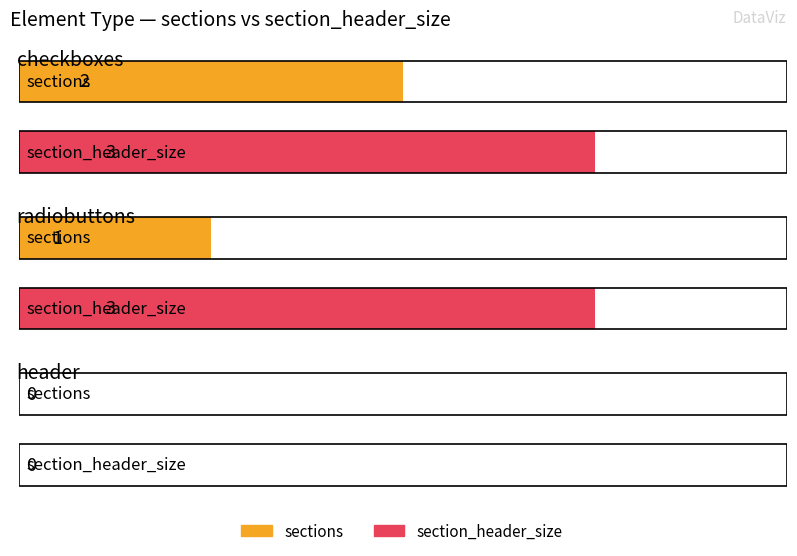

Reading right to left, transcribe all the data shown in this chart.

sections: 0	1	2
section_header_size: 0	3	3